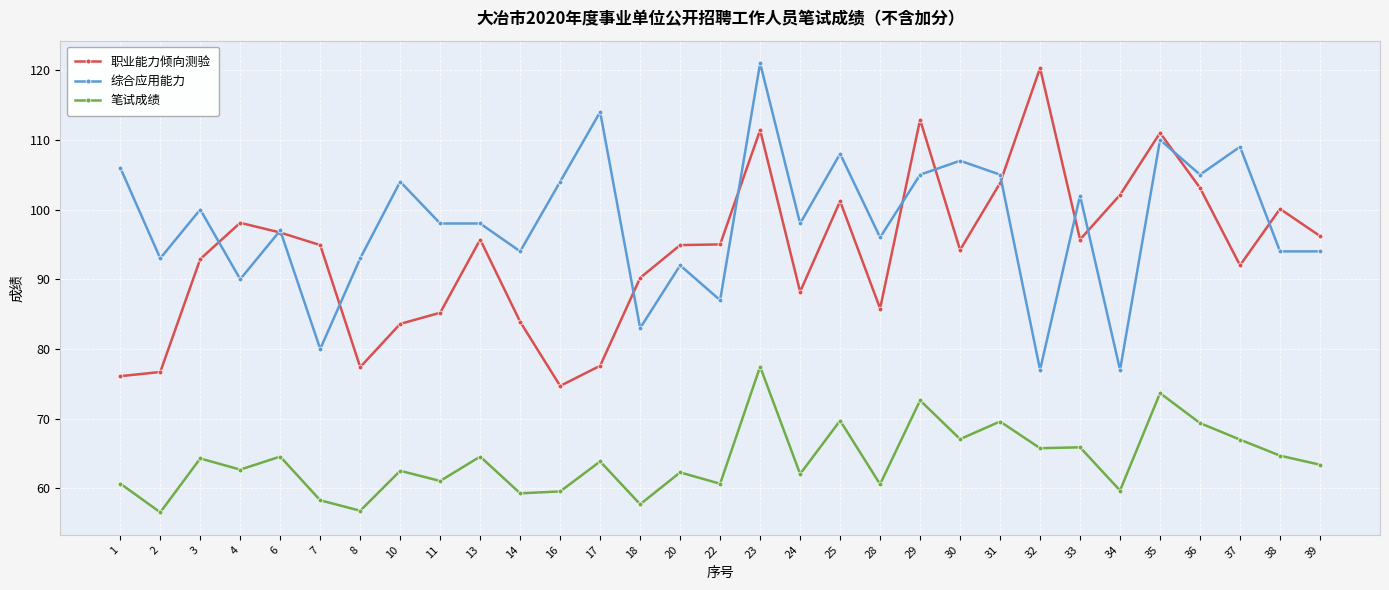

How many values in the 笔试成绩 series exceed 63?

16